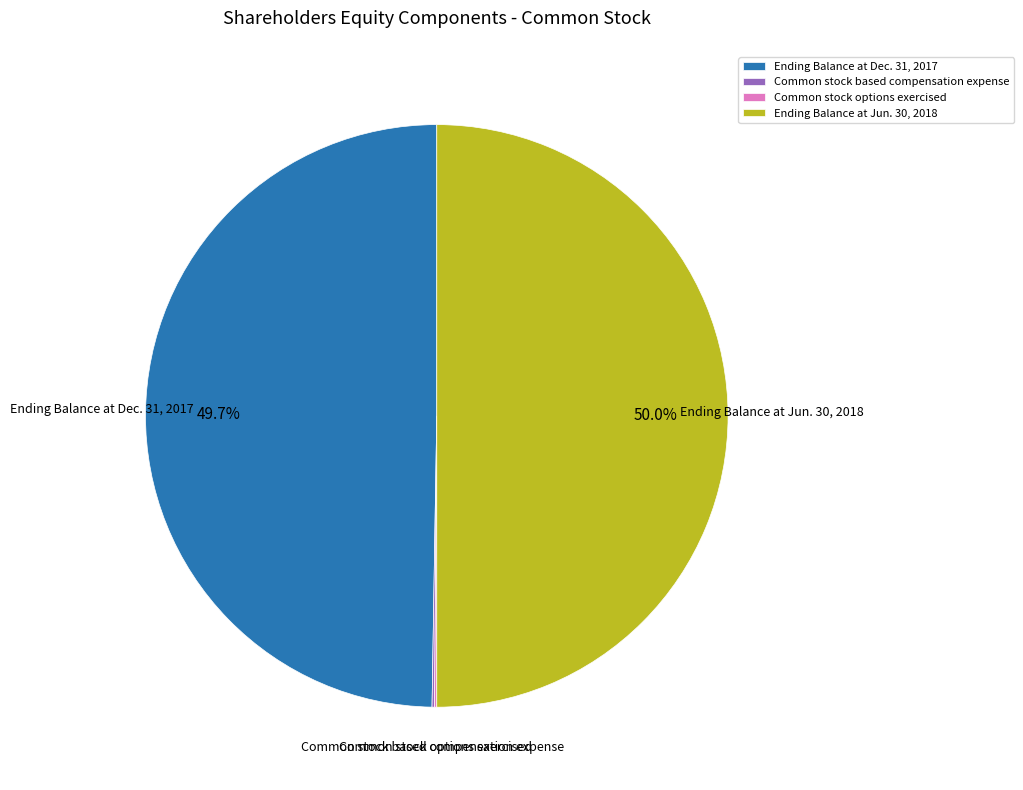

Approximately how many times larger is the value at Ending Balance at Dec. 31, 2017 compared to Ending Balance at Jun. 30, 2018?

1.0